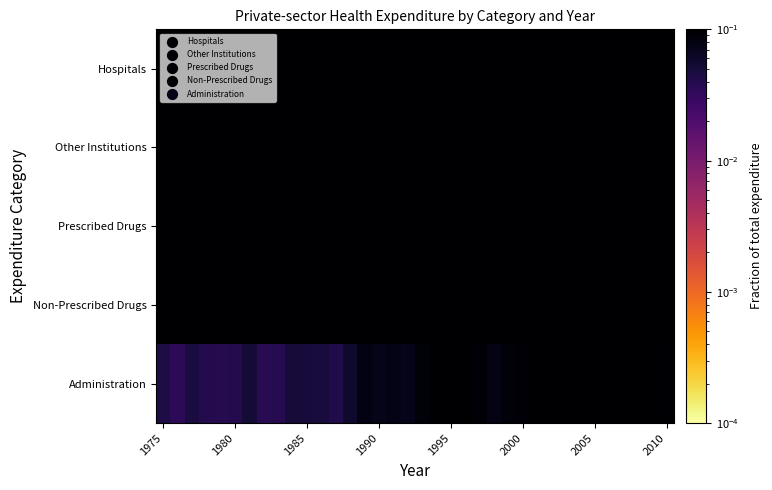

Reading left to right, extract all data points from this chart.

Hospitals: 0.2	0.2	0.2	0.2	0.2	0.2	0.3	0.3	0.3	0.3	0.3	0.3	0.3	0.3	0.2	0.2	0.2	0.2	0.2	0.2	0.2	0.2	0.2	0.2	0.2	0.2	0.2	0.2	0.2	0.2	0.2	0.2	0.2	0.2	0.2	0.2
Other Institutions: 0.2	0.2	0.2	0.2	0.2	0.2	0.2	0.2	0.2	0.2	0.2	0.2	0.2	0.2	0.2	0.2	0.2	0.2	0.2	0.2	0.2	0.2	0.2	0.2	0.2	0.2	0.1	0.1	0.1	0.2	0.1	0.2	0.2	0.2	0.2	0.2
Prescribed Drugs: 0.4	0.4	0.4	0.3	0.3	0.3	0.3	0.3	0.3	0.3	0.3	0.3	0.3	0.3	0.3	0.3	0.3	0.3	0.3	0.3	0.3	0.3	0.4	0.4	0.4	0.4	0.4	0.4	0.4	0.4	0.4	0.4	0.4	0.4	0.4	0.5
Non-Prescribed Drugs: 0.2	0.2	0.2	0.2	0.2	0.2	0.2	0.2	0.2	0.2	0.2	0.2	0.2	0.2	0.2	0.2	0.2	0.2	0.2	0.2	0.2	0.2	0.2	0.2	0.2	0.2	0.2	0.2	0.2	0.2	0.2	0.2	0.2	0.2	0.2	0.1
Administration: 0.0	0.0	0.0	0.0	0.0	0.0	0.1	0.0	0.0	0.0	0.0	0.0	0.0	0.1	0.1	0.1	0.1	0.1	0.1	0.1	0.1	0.1	0.1	0.1	0.1	0.1	0.1	0.1	0.1	0.1	0.1	0.1	0.1	0.1	0.1	0.1